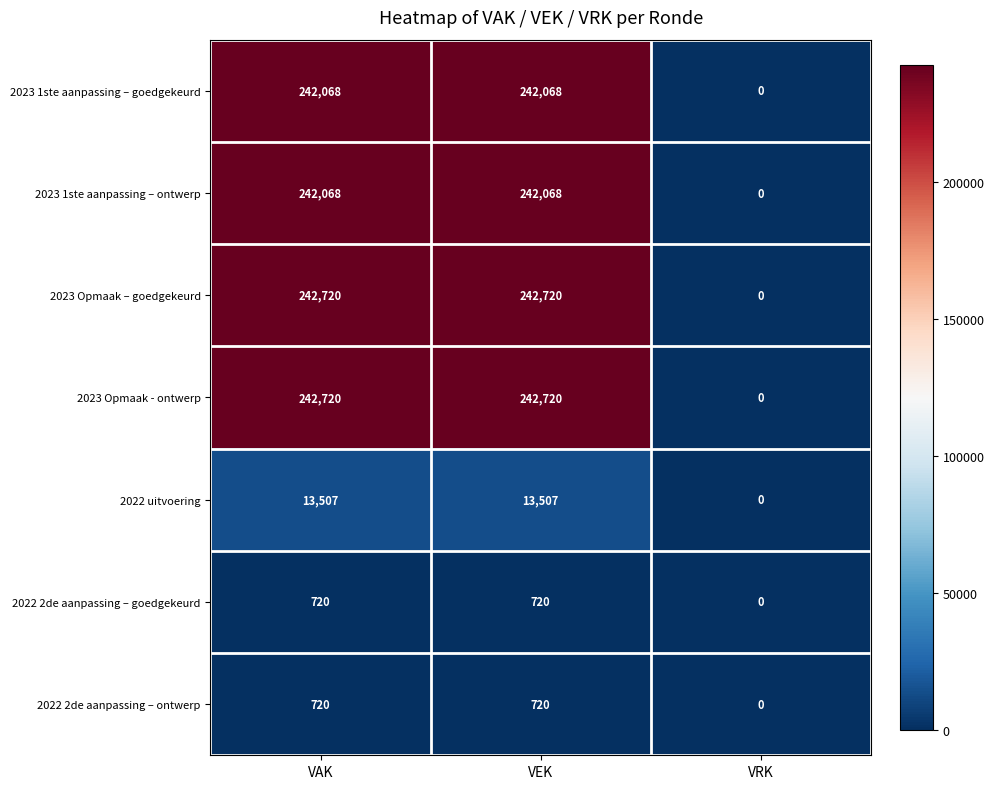

Is it true that 2022 2de aanpassing – goedgekeurd equals 352 at VRK?

False